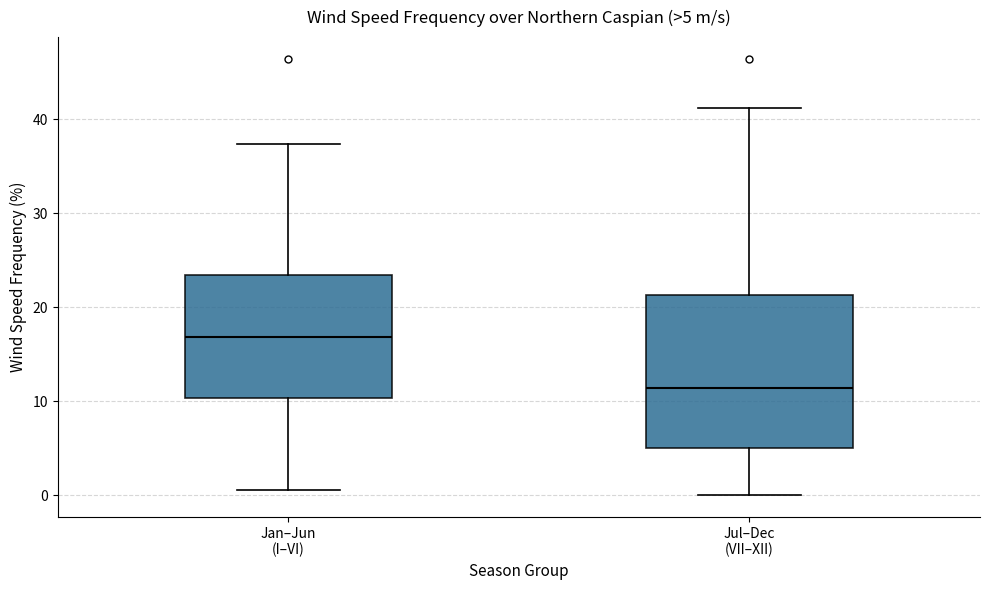

Which box is the tallest, from its lower edge to its upper edge?

Jul–Dec (VII–XII)